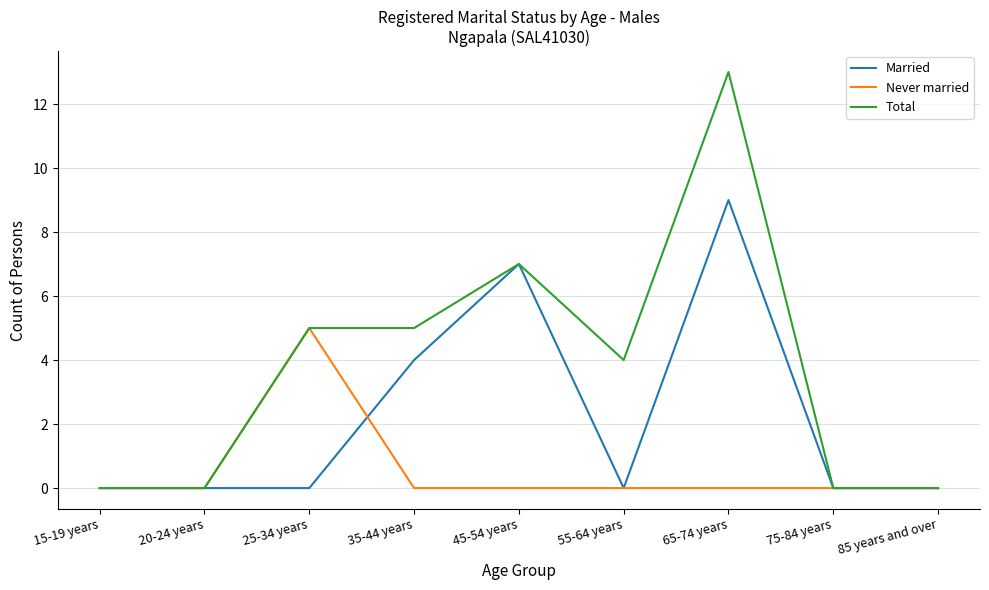

What are all the series names shown in the legend?

Married, Never married, Total